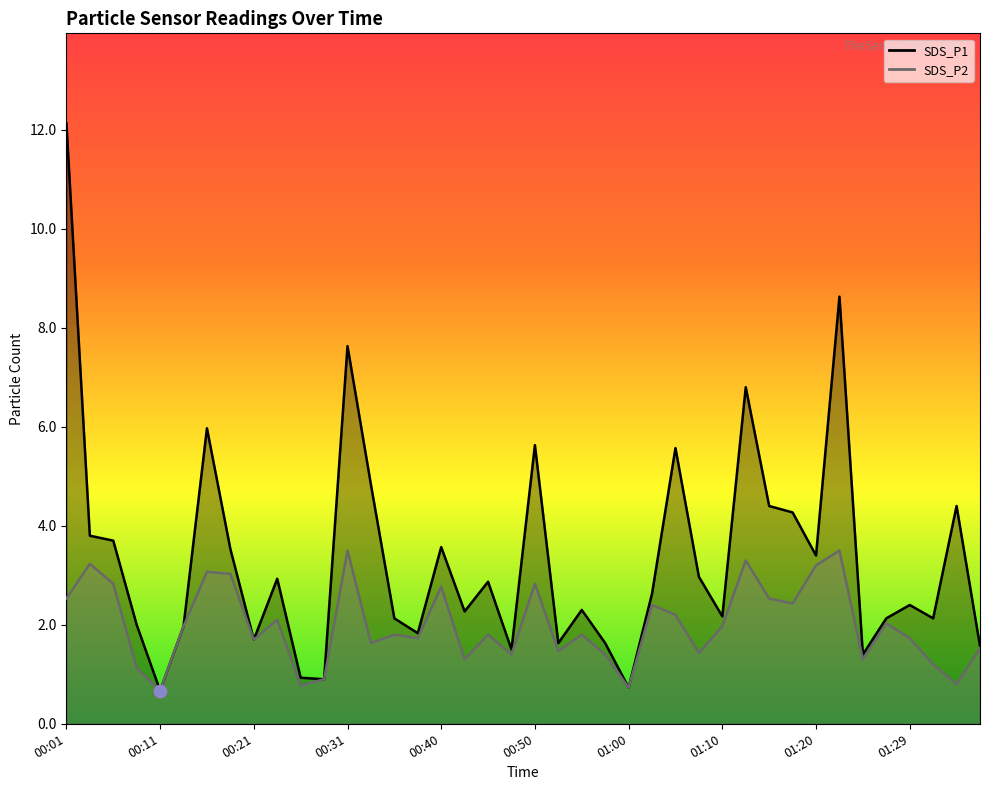

At how many categories does at least one series exceed 7?

3